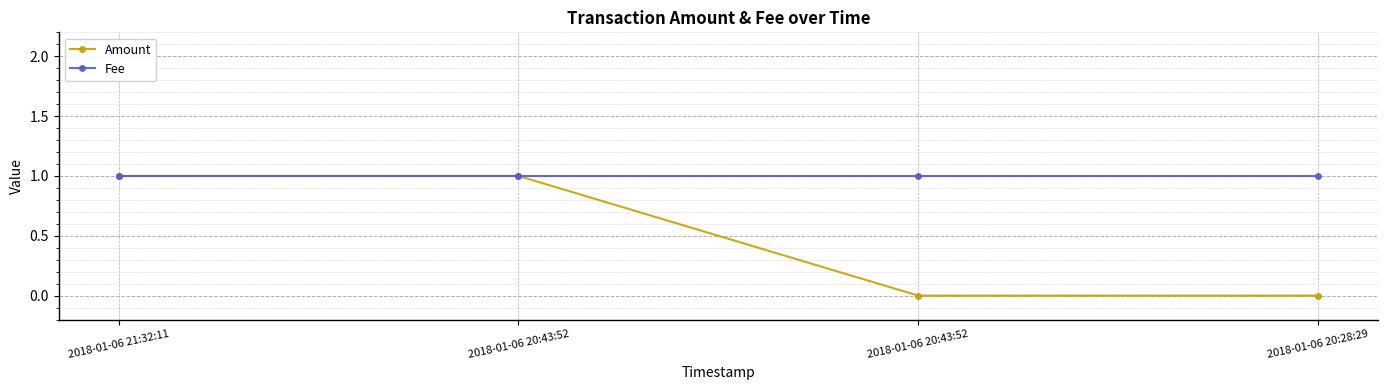

How many distinct data groups are displayed?

2